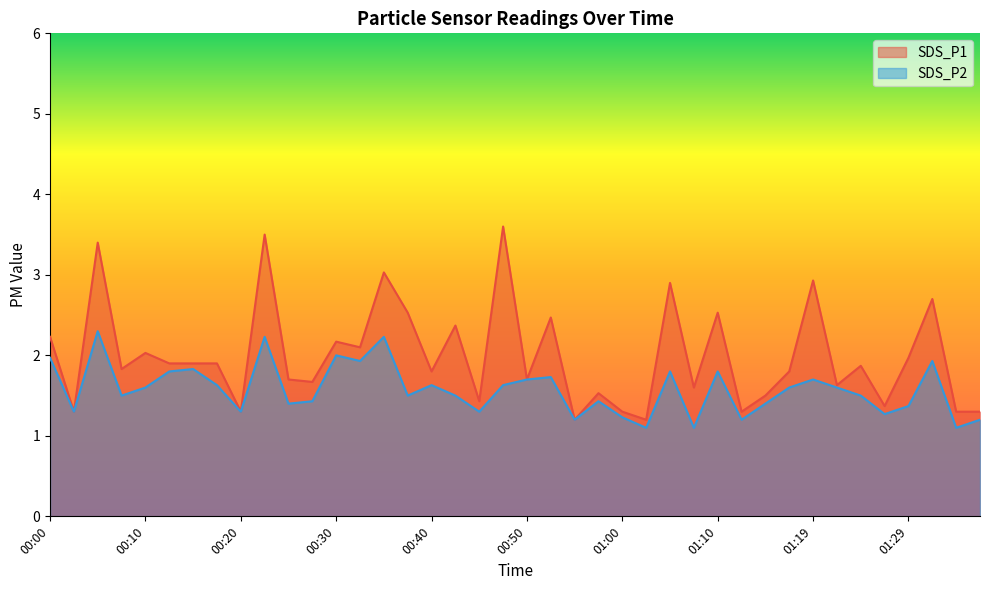

At how many categories does at least one series exceed 1?

40